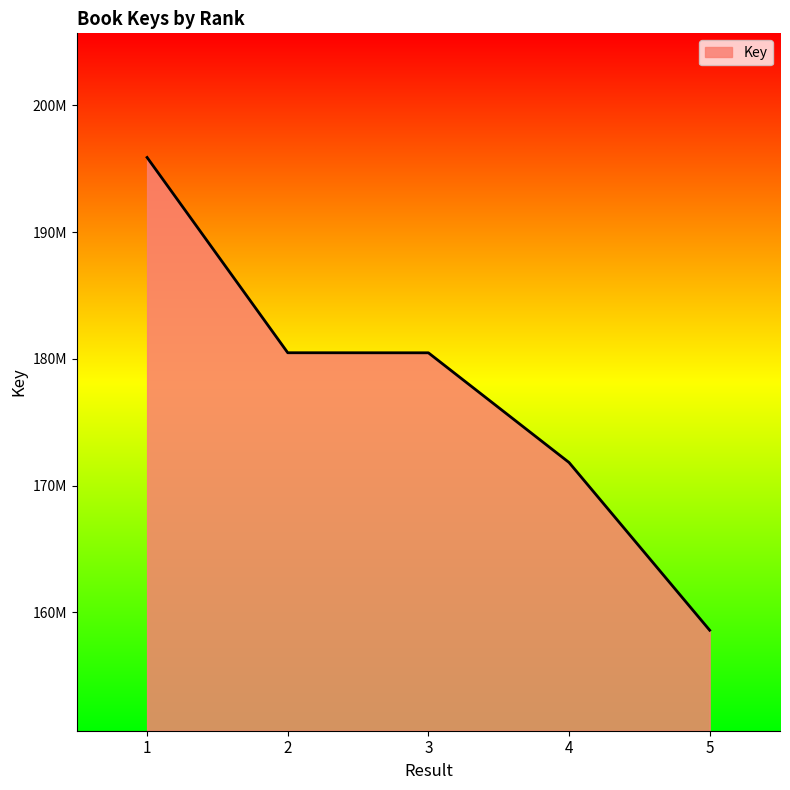

Which has a higher value, 3 or 4?

3